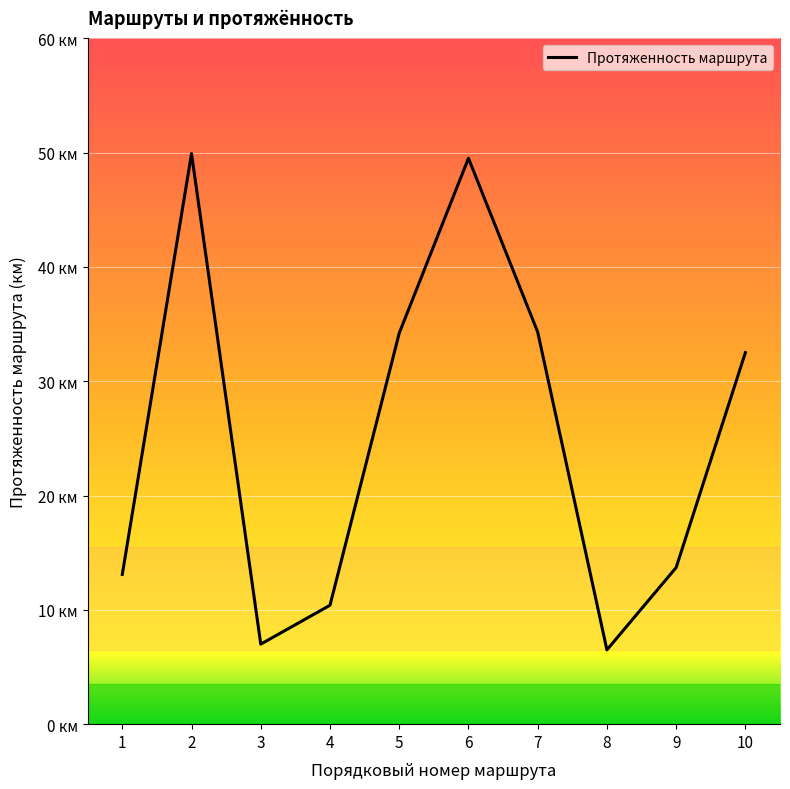

True or false: the data has more than 1 interior local peaks.

True